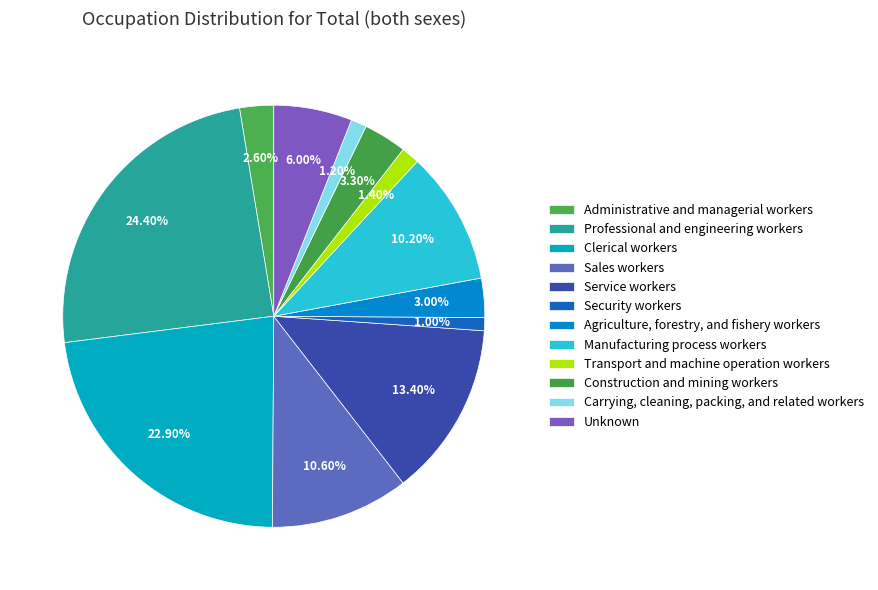

What is the ratio of the value at Administrative and managerial workers to the value at Agriculture, forestry, and fishery workers?

0.9